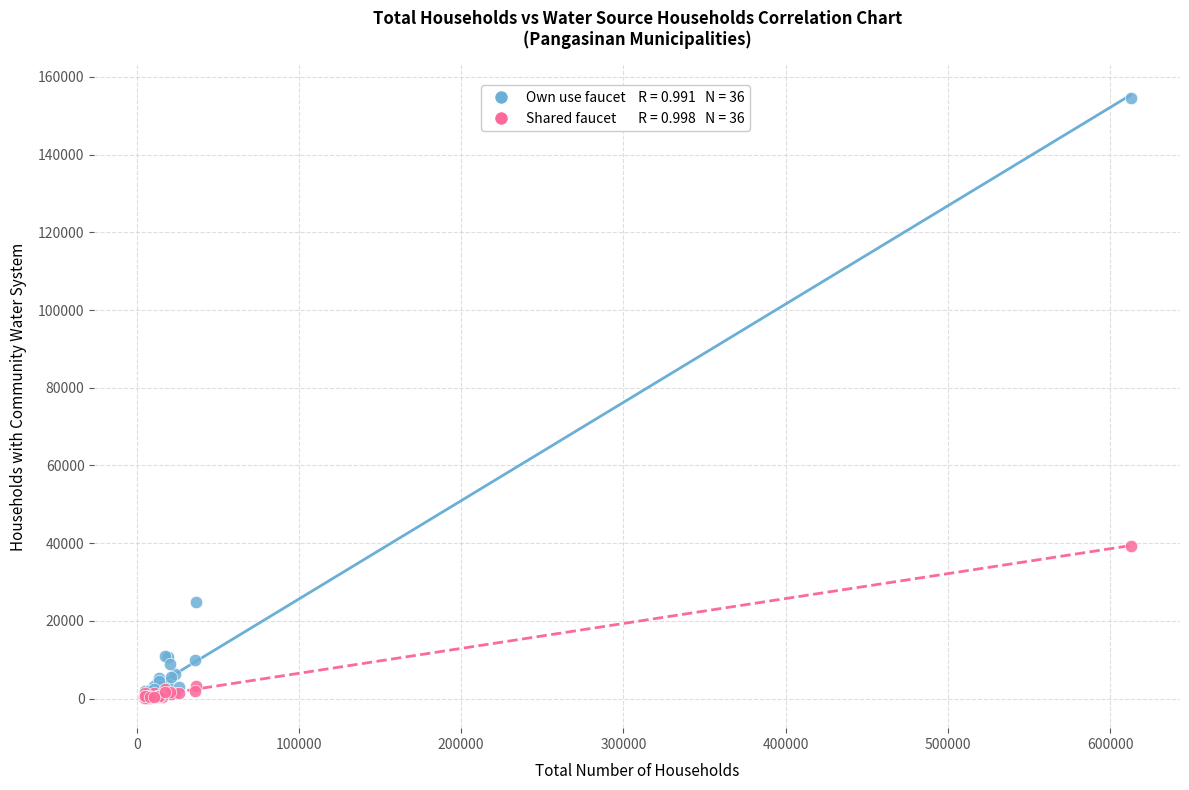

Across all series, what Y value is closest to 77356?

39359